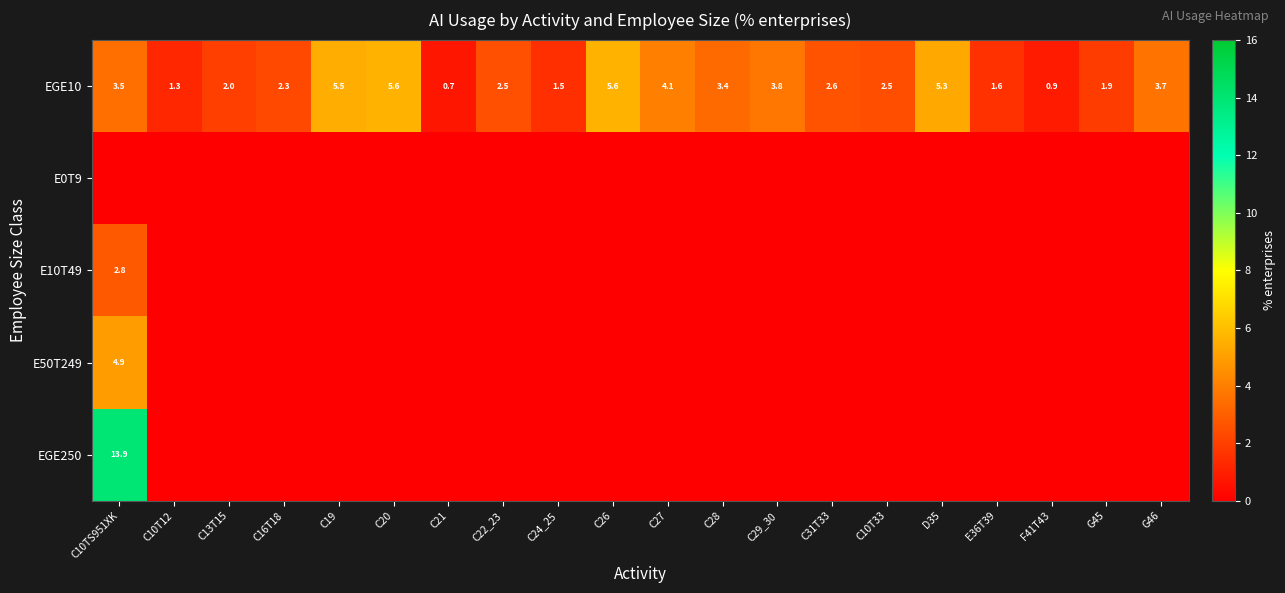

Count the number of categories in the chart.

20